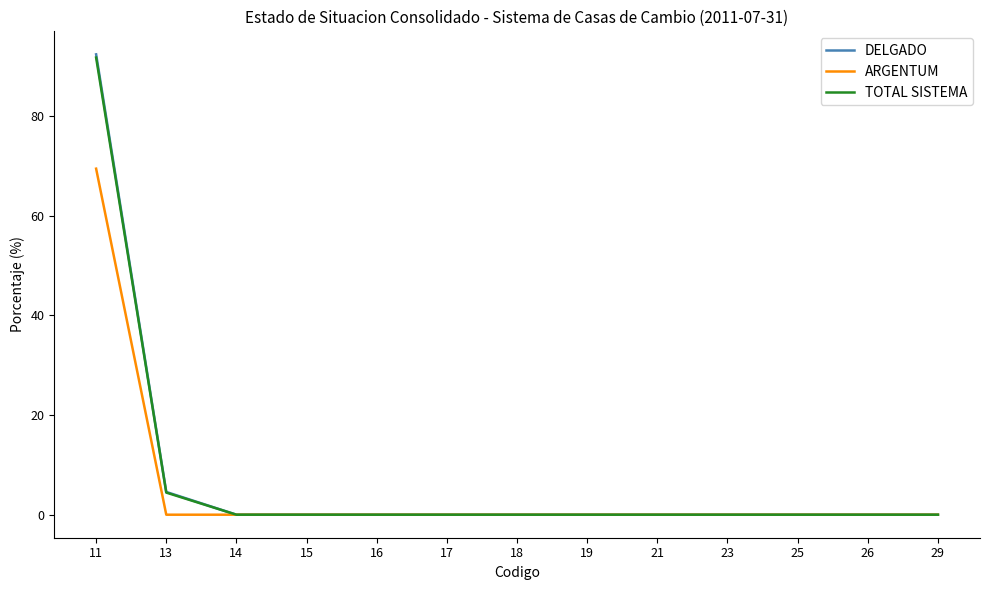

Reading right to left, extract all data points from this chart.

DELGADO: 0.0	0.0	0.0	0.0	0.0	0.0	0.0	0.0	0.0	0.0	0.0	4.6	92.4
ARGENTUM: 0.0	0.0	0.0	0.0	0.0	0.0	0.0	0.0	0.0	0.0	0.0	0.0	69.5
TOTAL SISTEMA: 0.0	0.0	0.0	0.0	0.0	0.0	0.0	0.0	0.0	0.0	0.0	4.4	91.8